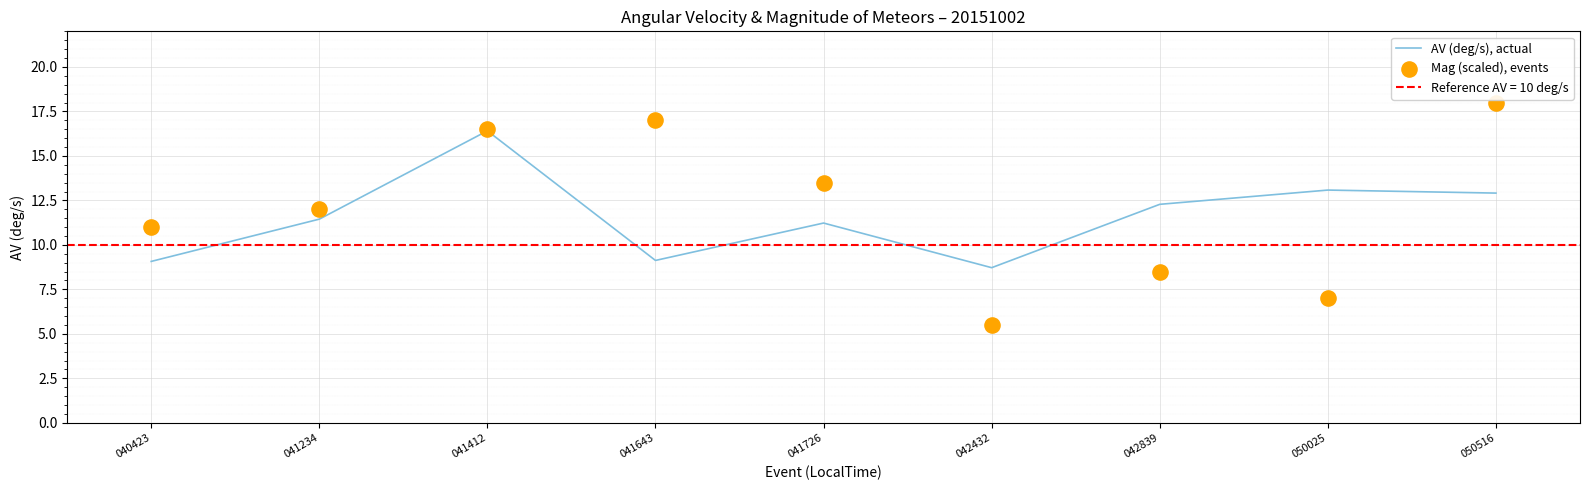

What is the total value across all series at 041412?

32.9